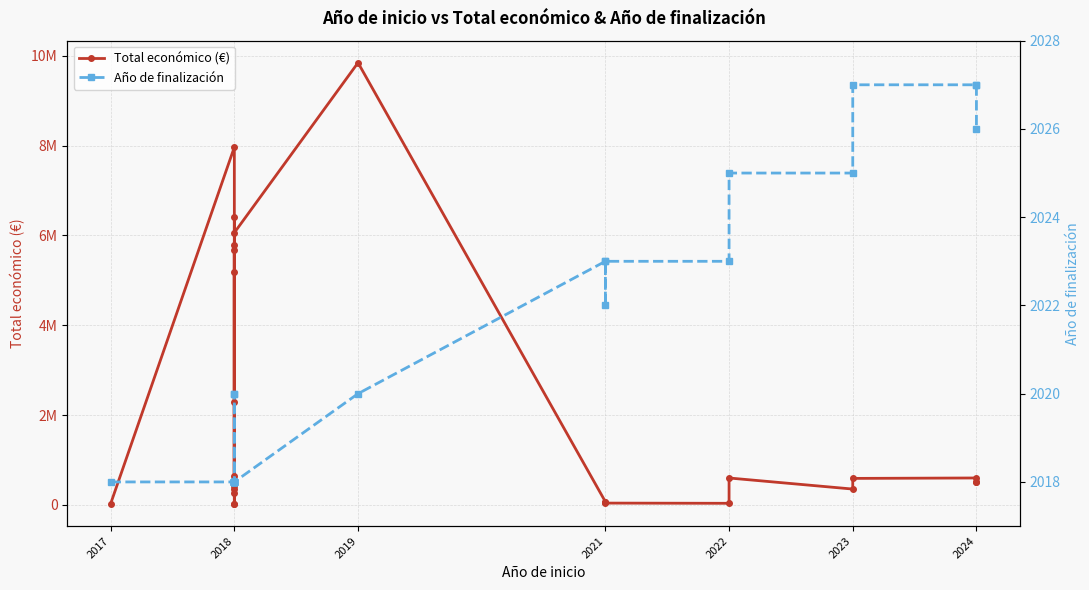

Is the value of Año de finalización at 2023 greater than the value of Total económico (€) at 2018?

No